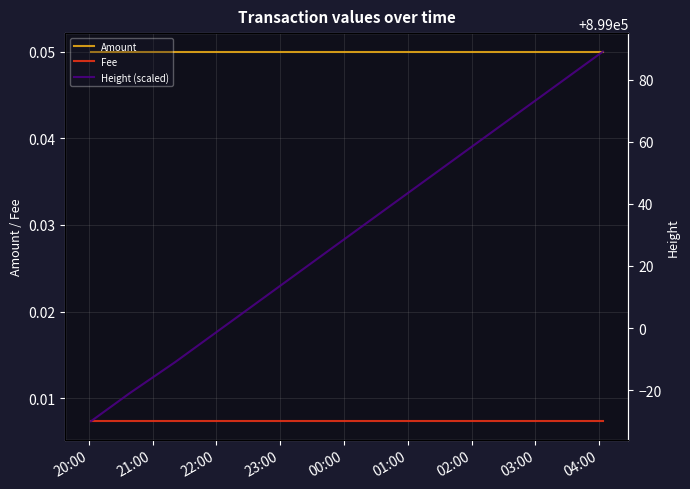

At how many categories does at least one series exceed 549712?

6